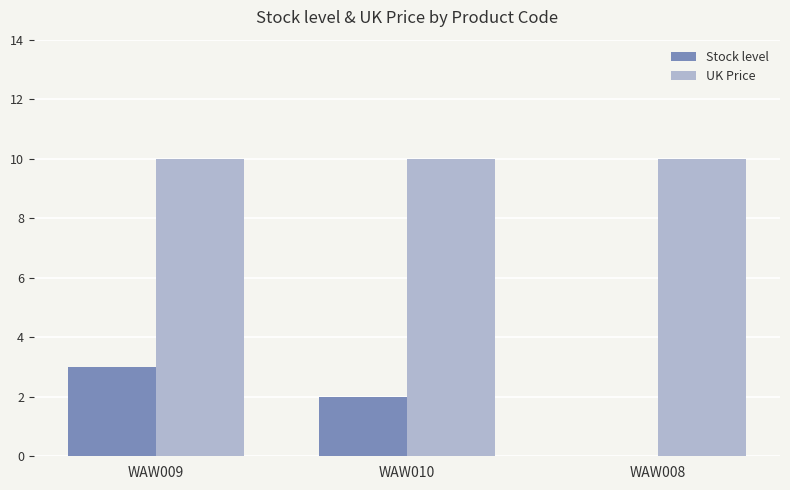

What is the greatest value displayed?

10.0